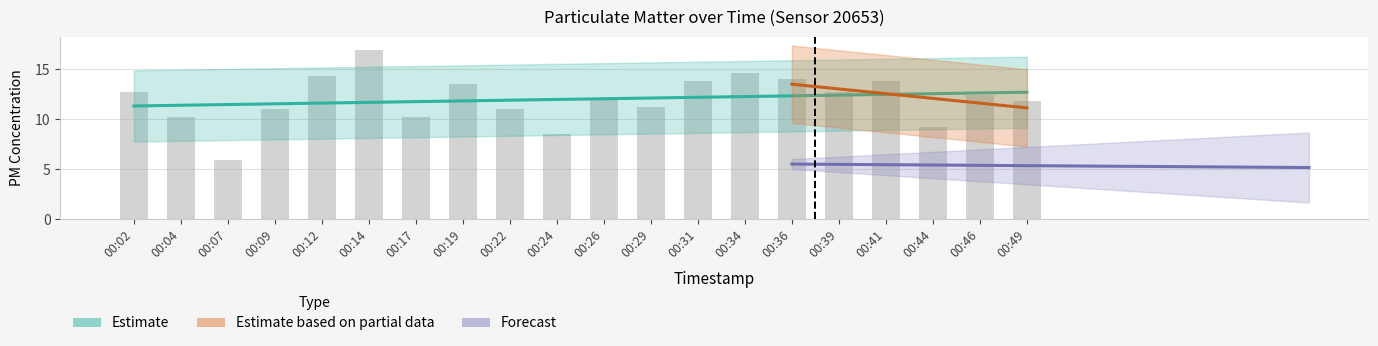

Where is the data nearest to the value 11?

00:22